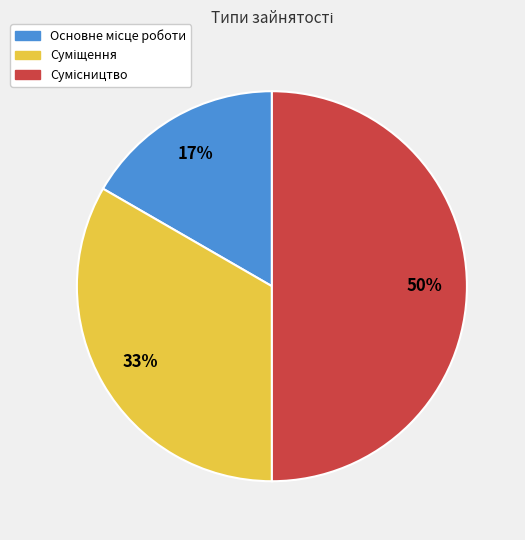

To the nearest percent, what is the average slice percentage?

33%